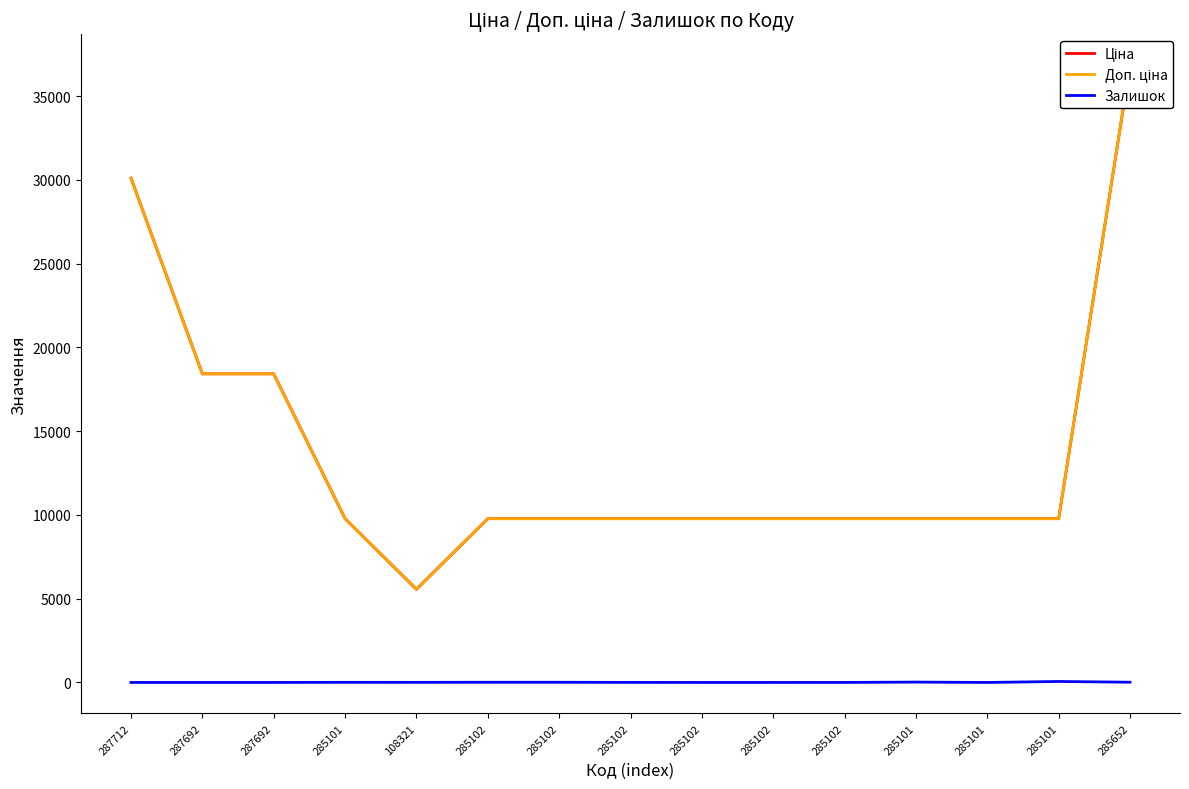

Which series has the widest spread of values?

Ціна